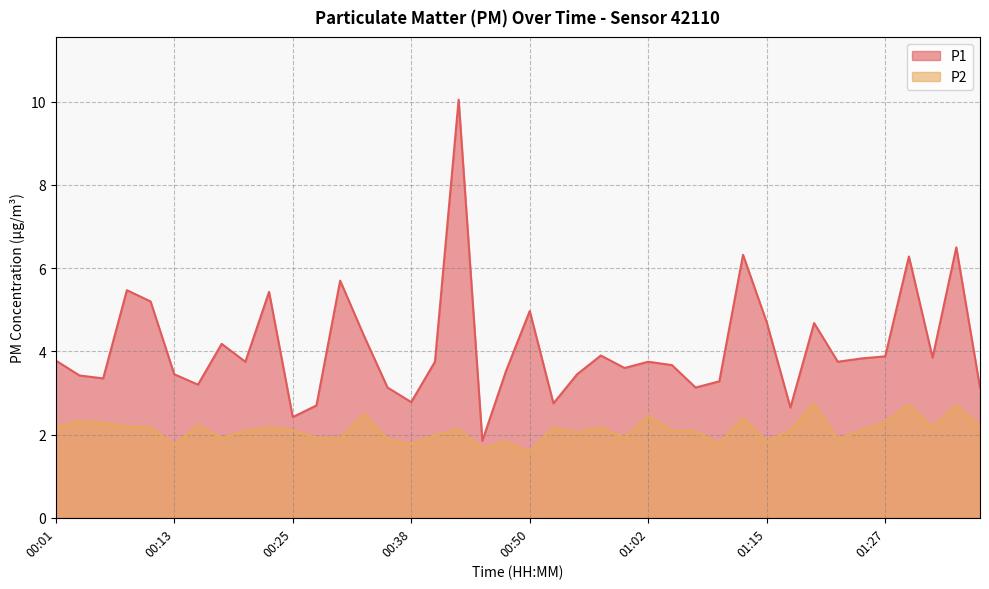

Does the chart display data point markers on the line(s)?

No